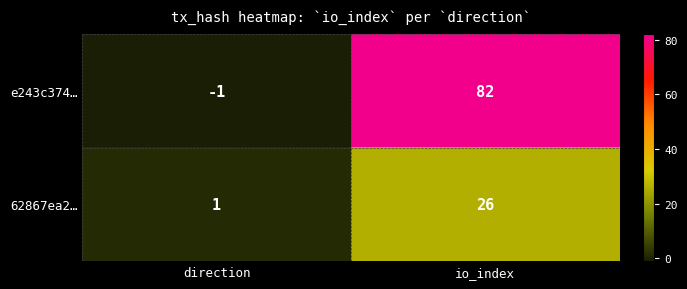

The value of 62867ea2… at direction is 1. True or false?

True